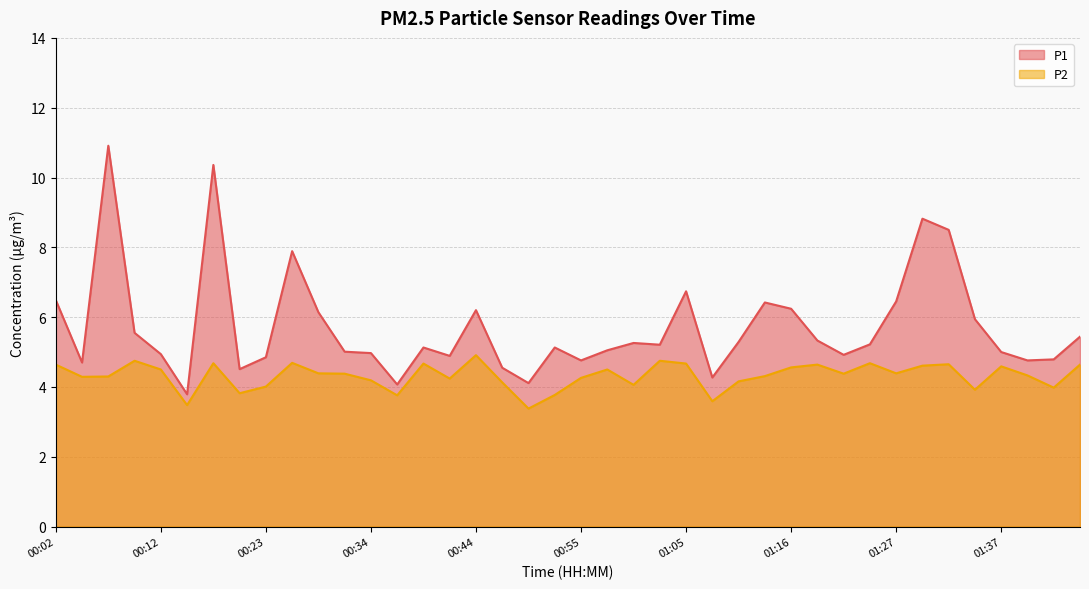

Which has a higher value, 01:32 or 00:20?

01:32